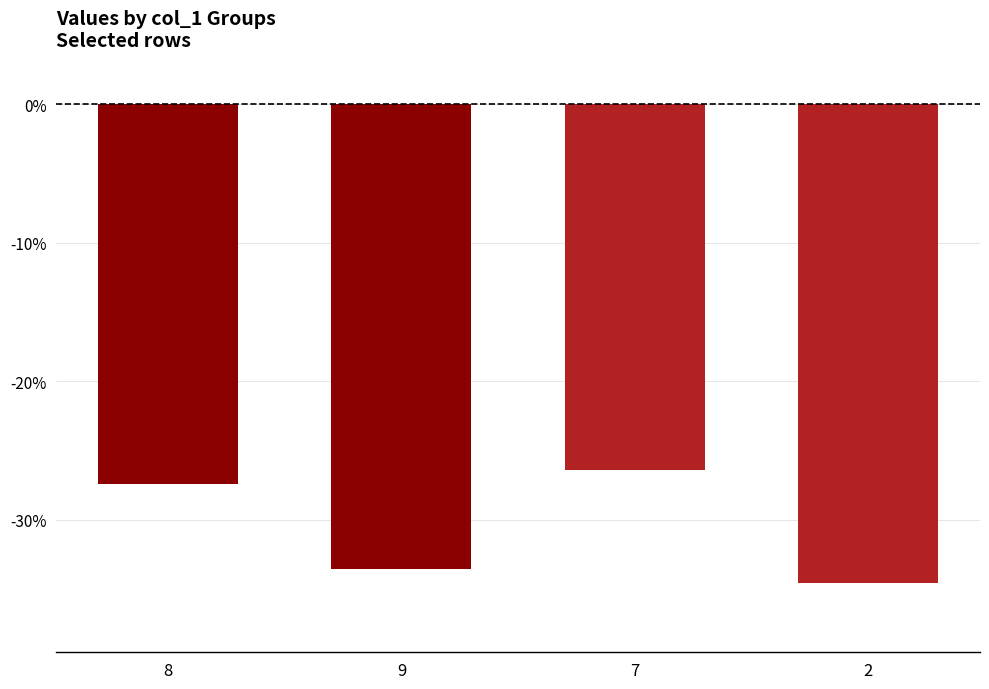

What is the difference between the maximum and minimum values?

8.1